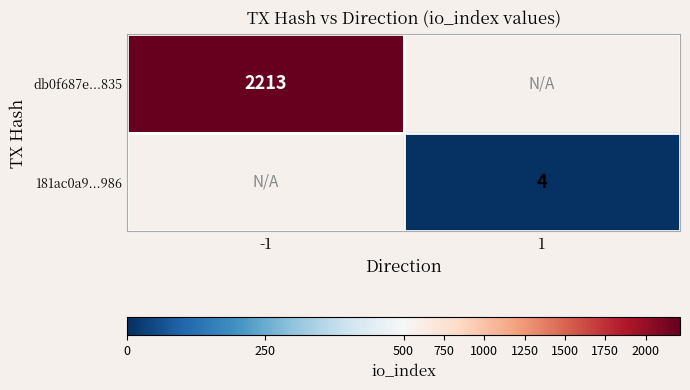

The 181ac0a9...986 series shows 4 at 1. True or false?

True